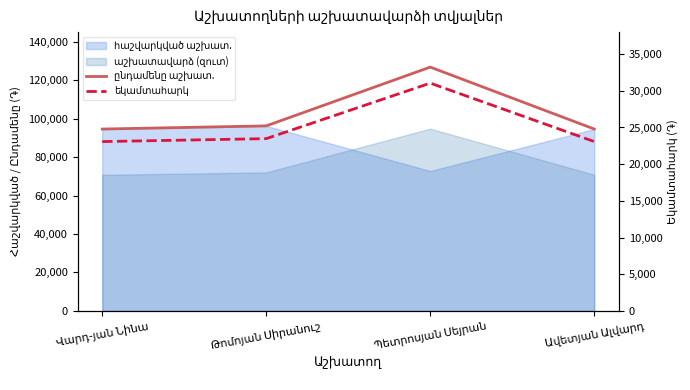

What is the label of the 3rd point from the left?

Պետրոսյան Սեյրան